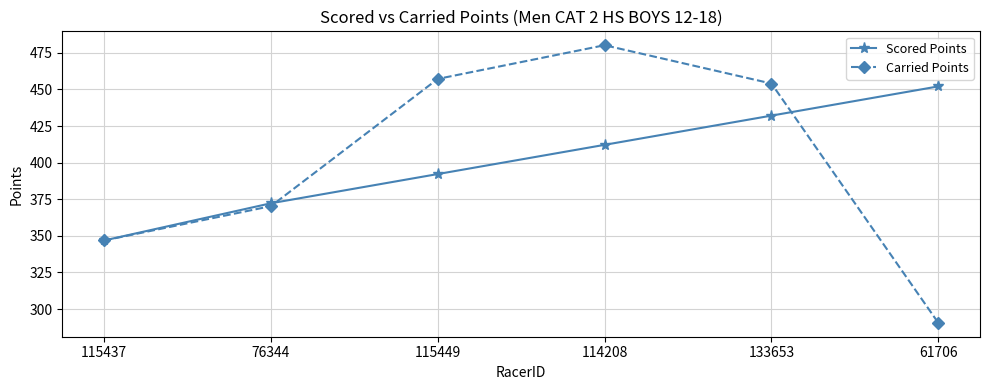

True or false: Scored Points has more than 0 points higher than both neighbors.

False